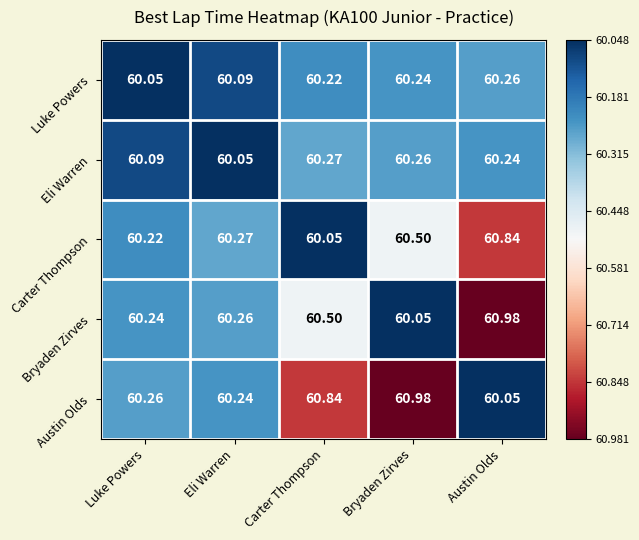

Between Eli Warren and Bryaden Zirves, which series saw the biggest shift?

Austin Olds